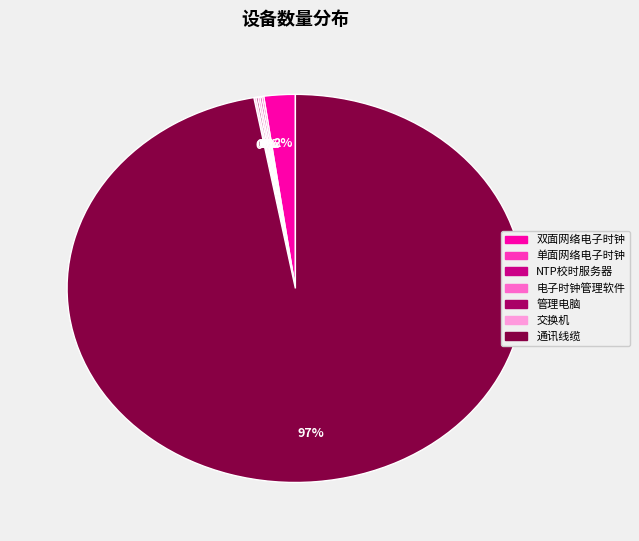

Which slice is the largest?

通讯线缆